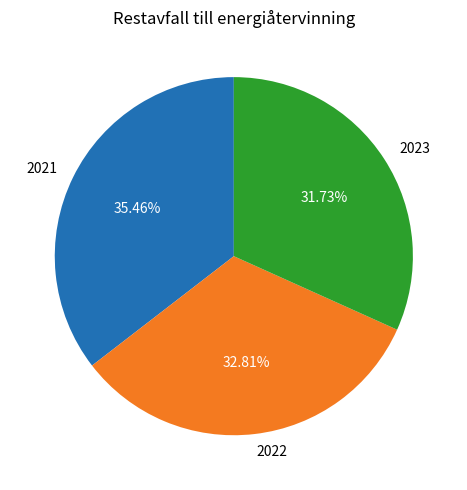

True or false: 2021 accounts for 35% of the total.

True